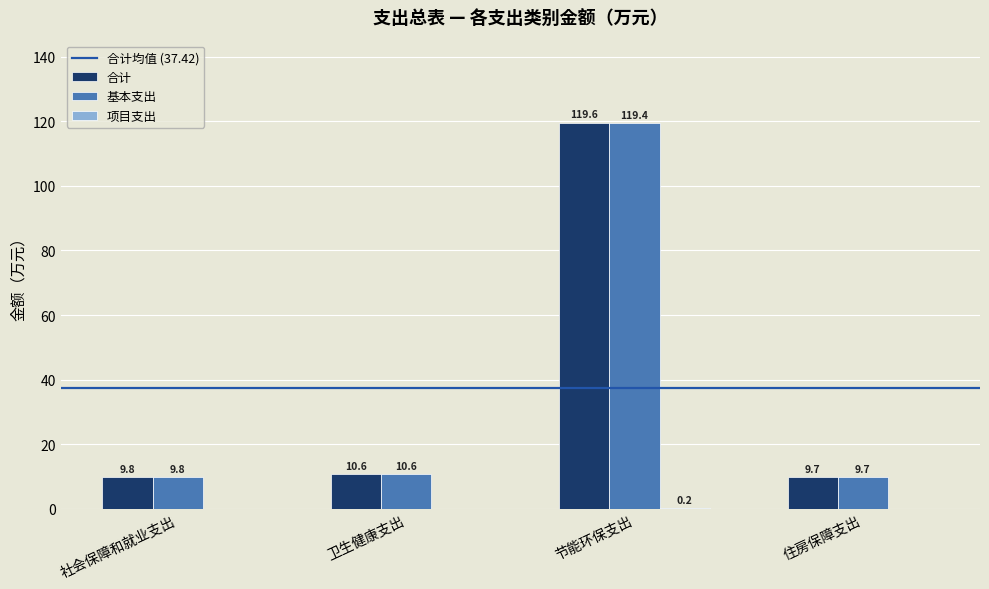

At which category is the sum across all series the highest?

节能环保支出